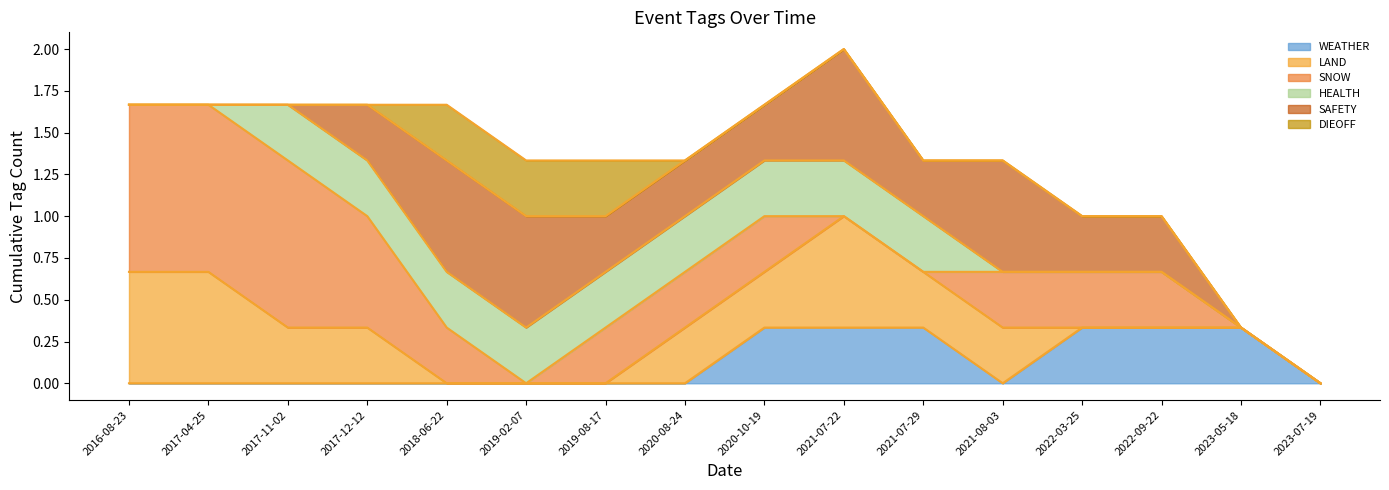

At which category is the sum across all series the highest?

2021-07-22